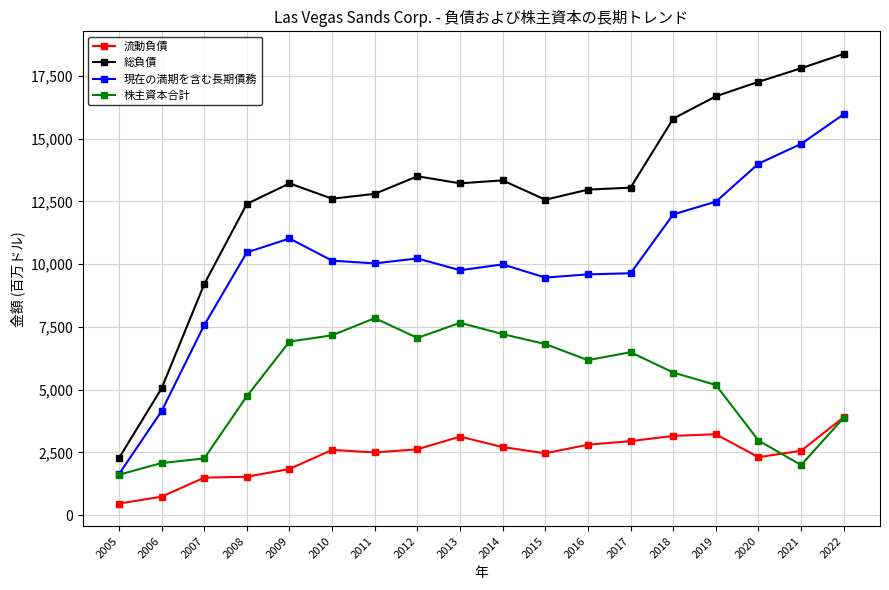

Where is the first local maximum for 総負債?

2009